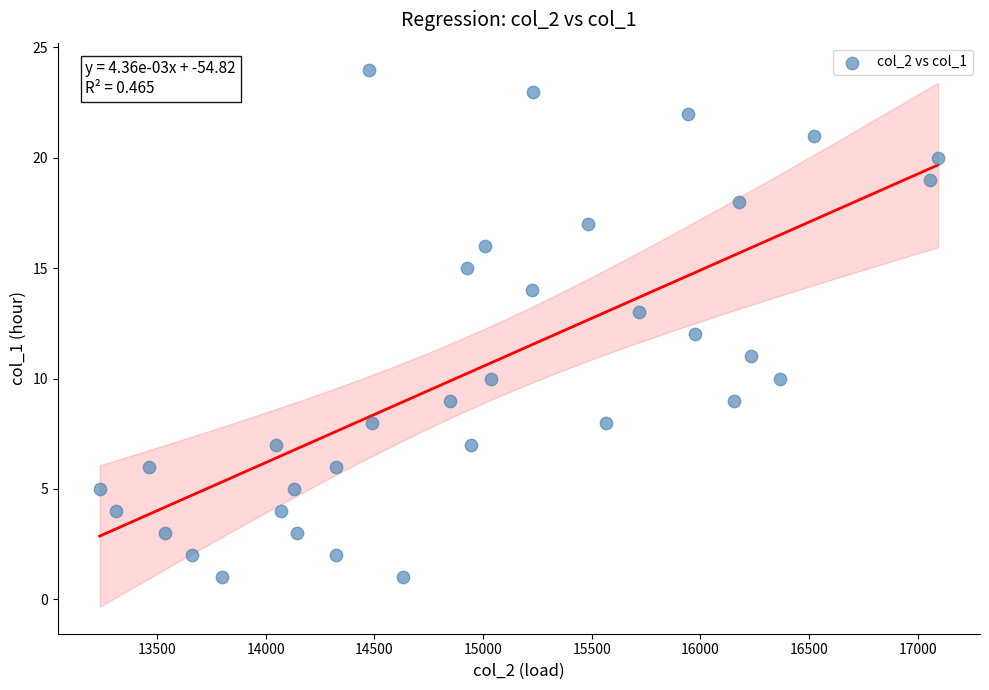

What is the range of X values (max minus min)?

3858